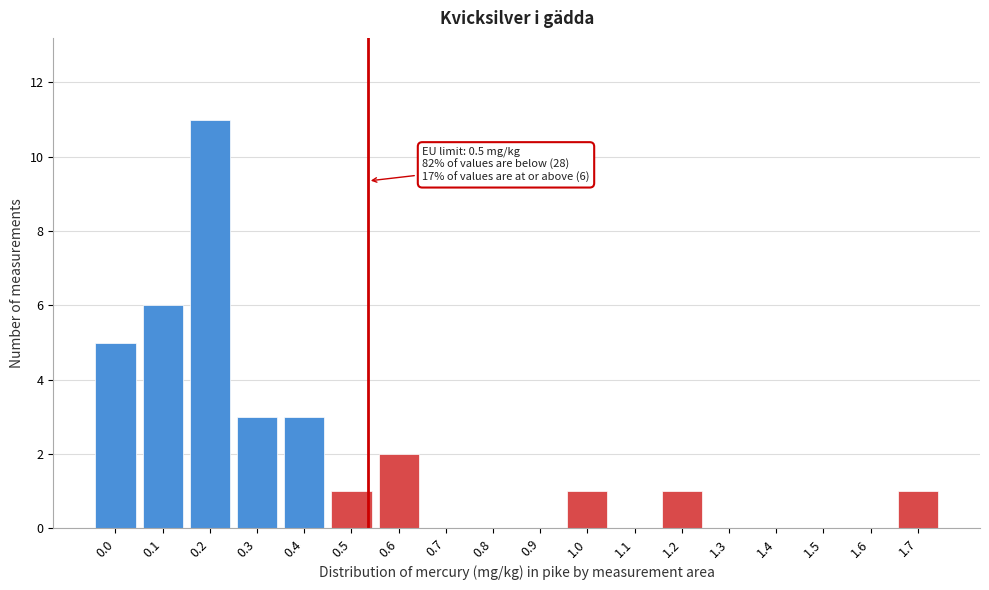

Reading left to right, list all the values displayed in this chart.

0.0=5	0.1=6	0.2=11	0.3=3	0.4=3	0.5=1	0.6=2	0.7=0	0.8=0	0.9=0	1.0=1	1.1=0	1.2=1	1.3=0	1.4=0	1.5=0	1.6=0	1.7=1